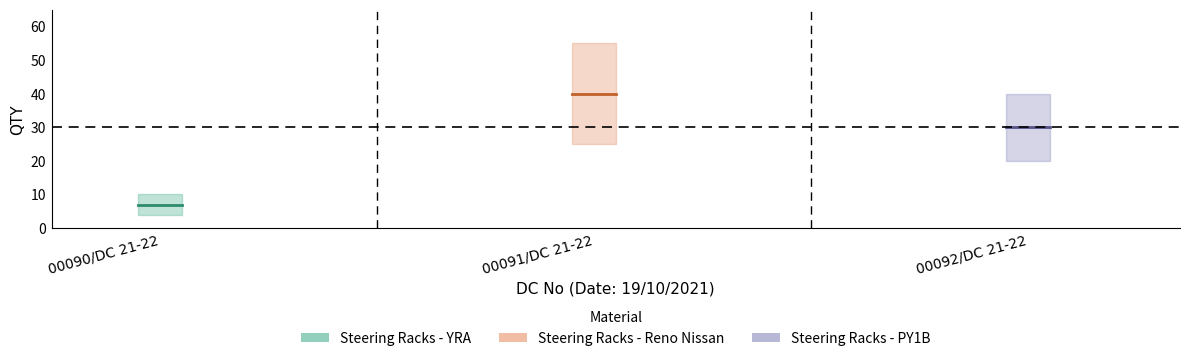

What is the change in value from 00090/DC 21-22 to 00091/DC 21-22?

+33